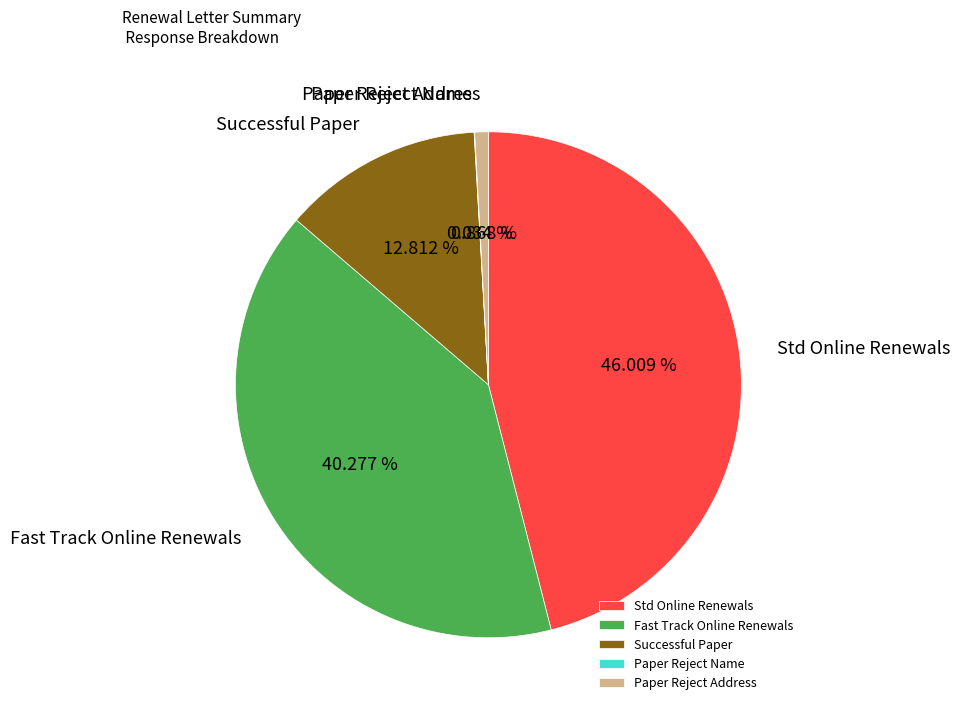

Does Fast Track Online Renewals represent more than half of the total?

No